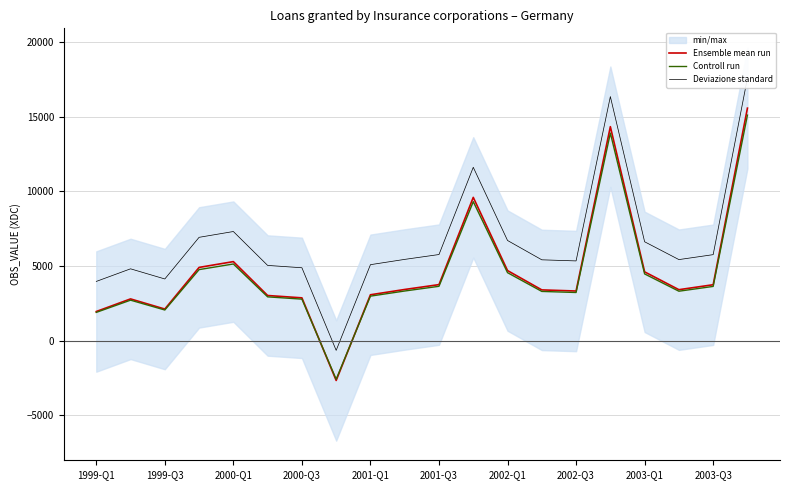

What value does the Ensemble mean run series have at 2002-Q3?

3323.0